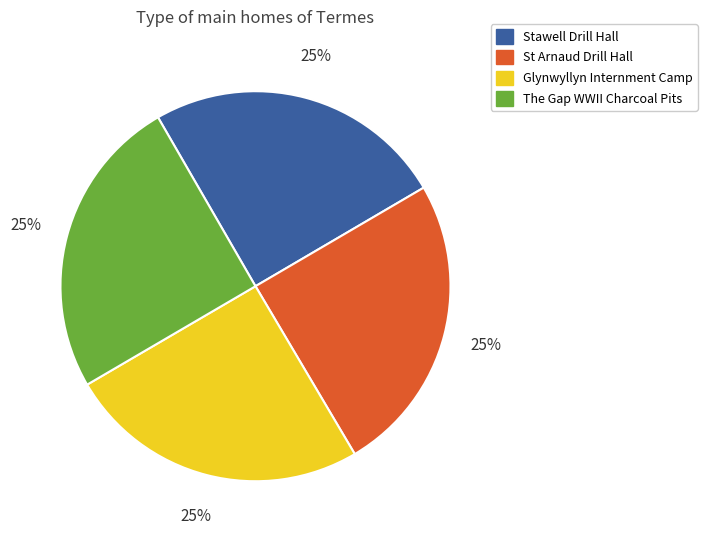

What percentage is the St Arnaud Drill Hall slice, to the nearest percent?

25%